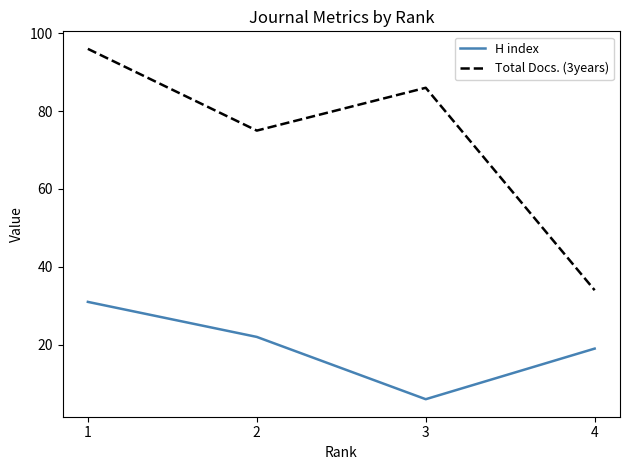

Reading right to left, extract all data points from this chart.

H index: 4=19	3=6	2=22	1=31
Total Docs. (3years): 4=34	3=86	2=75	1=96